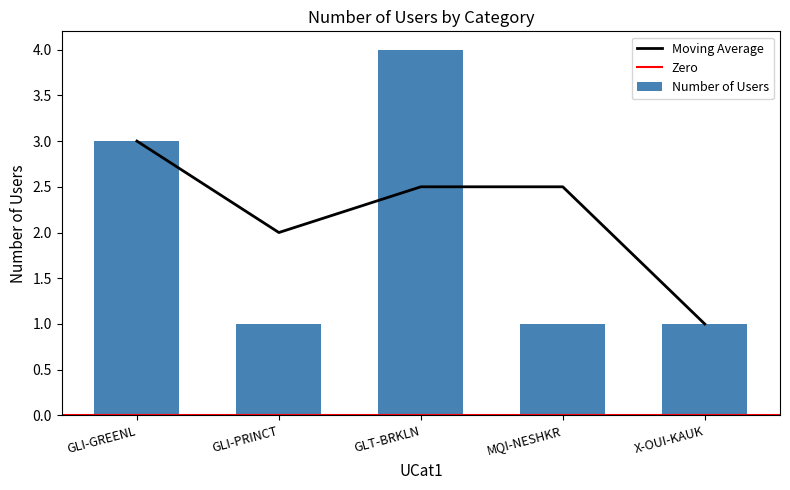

Reading left to right, extract all data points from this chart.

GLI-GREENL=3	GLI-PRINCT=1	GLT-BRKLN=4	MQI-NESHKR=1	X-OUI-KAUK=1